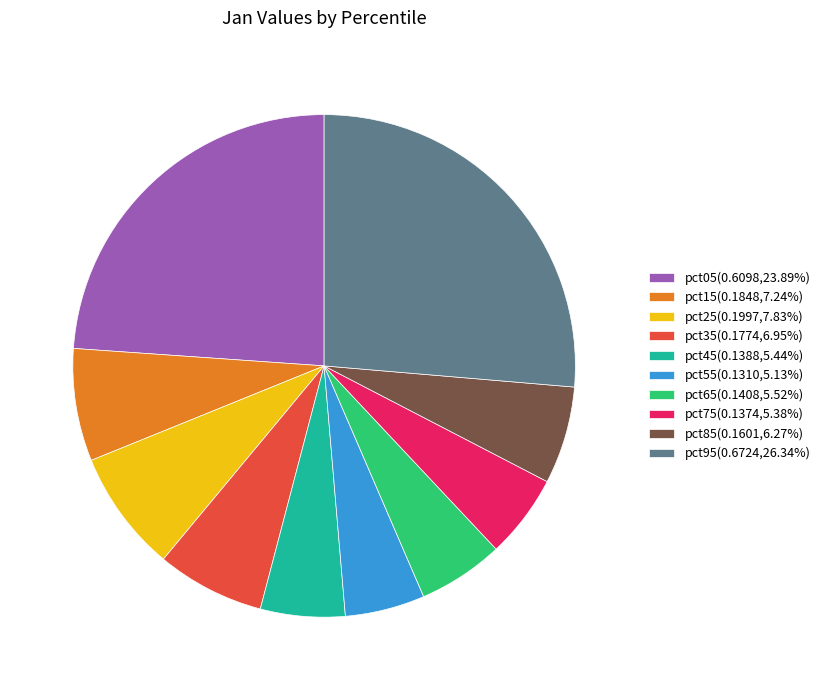

Does pct95 represent more than half of the total?

No